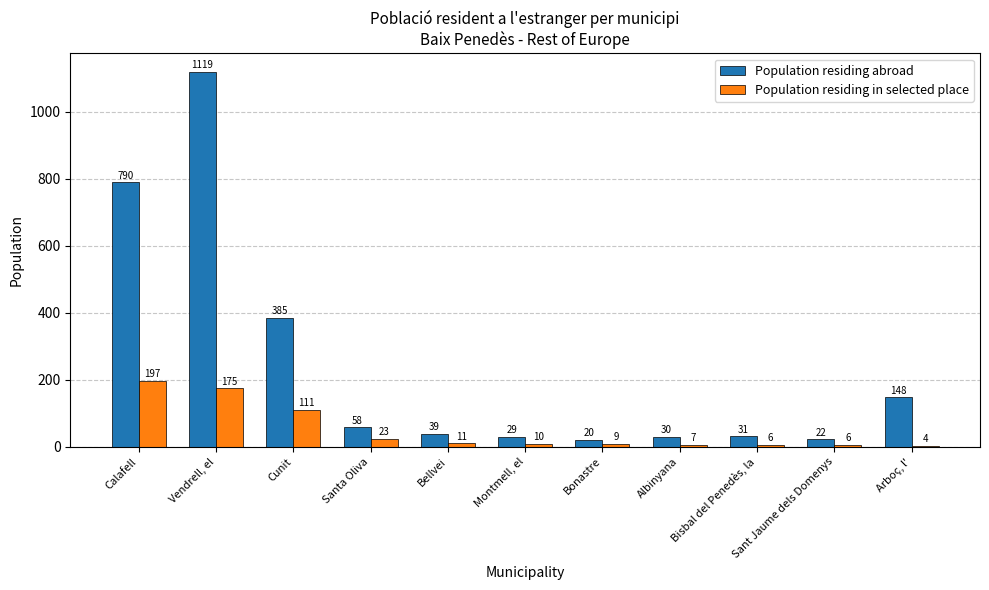

What is the lowest value of the Population residing in selected place series?

4